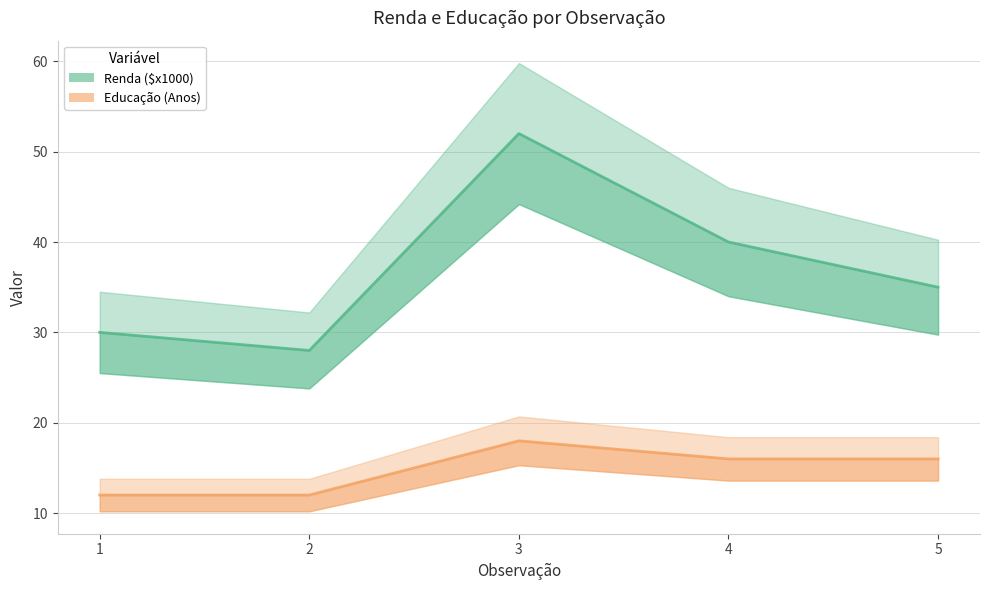

True or false: Educação (Anos) has more than 2 points higher than both neighbors.

False